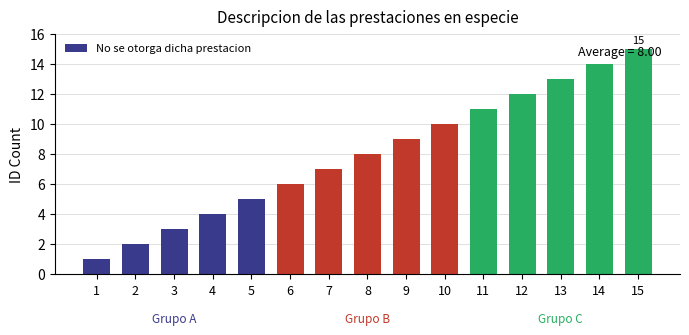

Approximately how many times larger is the value at 7 compared to 5?

1.4